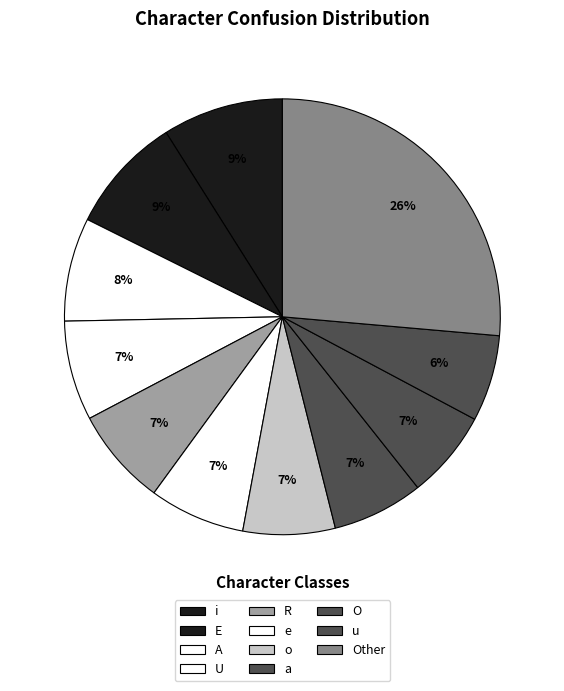

Count the number of slices in the pie.

11